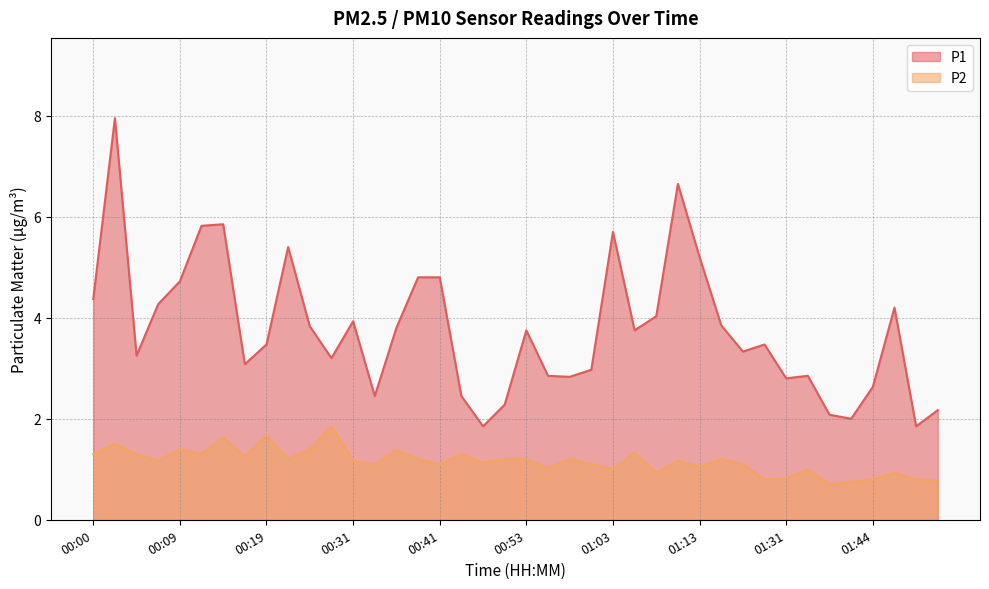

What is the lowest value of the P2 series?

0.7